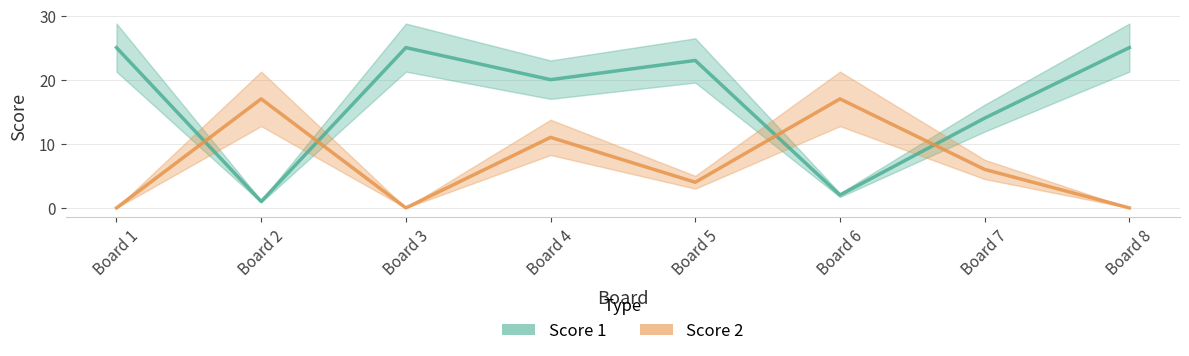

The Score 2 series shows 17 at Board 6. True or false?

True